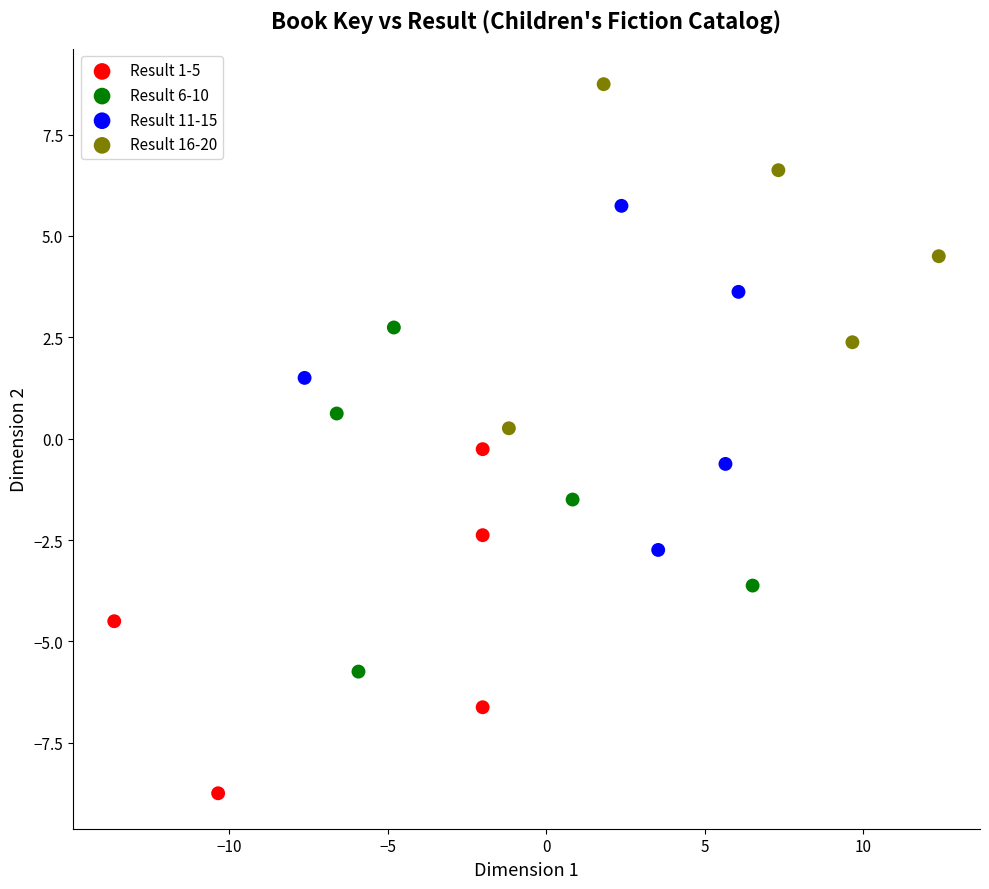

Which series reaches the minimum Y coordinate?

Result 1-5